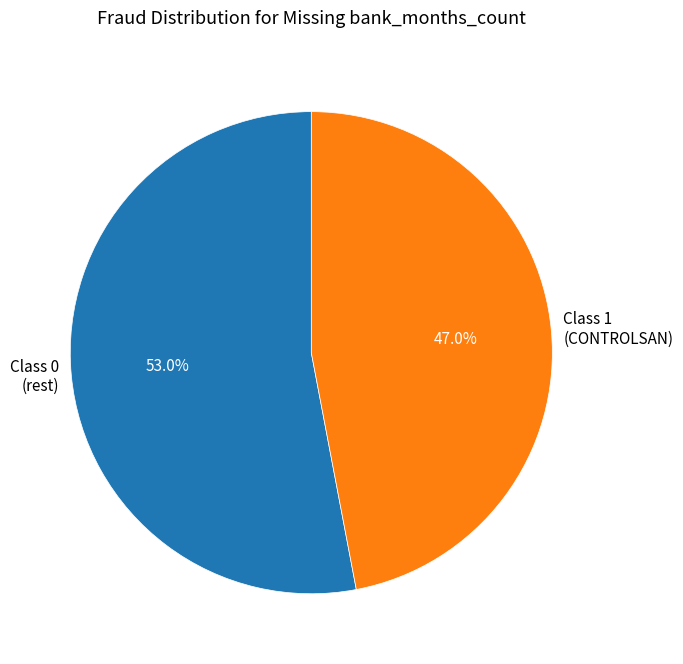

Approximately how many times larger is the value at Class 1 (CONTROLSAN) compared to Class 0 (rest)?

0.9